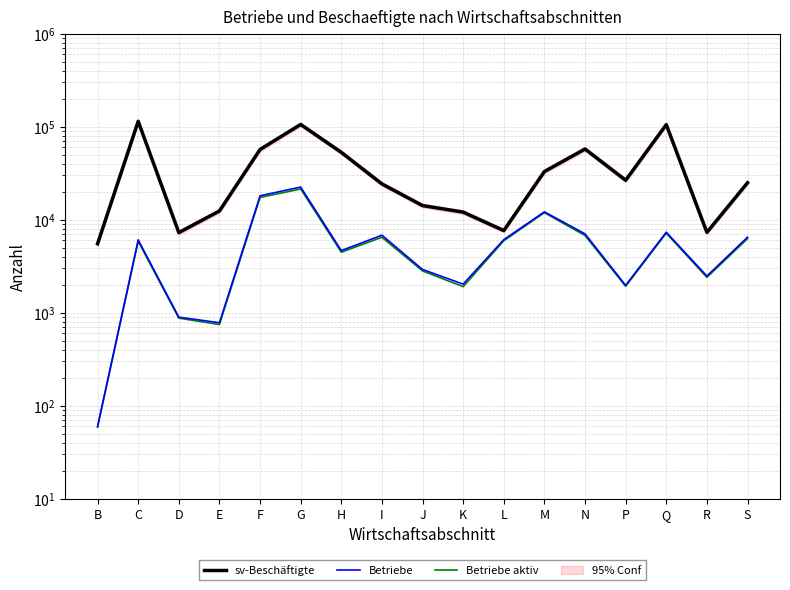

Which series has the largest range (max minus min)?

sv-Beschäftigte